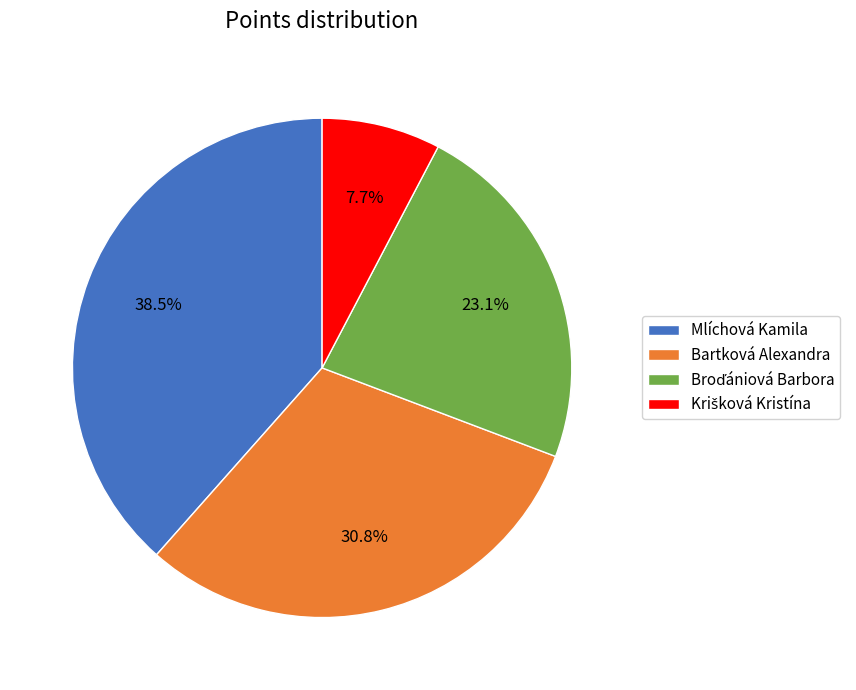

Which slice is the largest?

Mlíchová Kamila